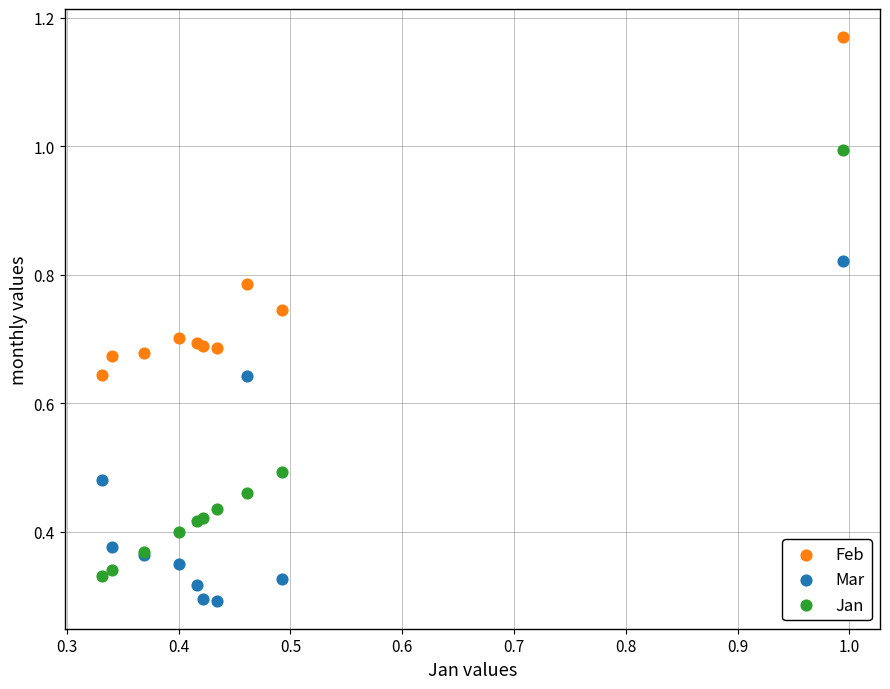

Which series reaches the maximum Y coordinate?

Feb